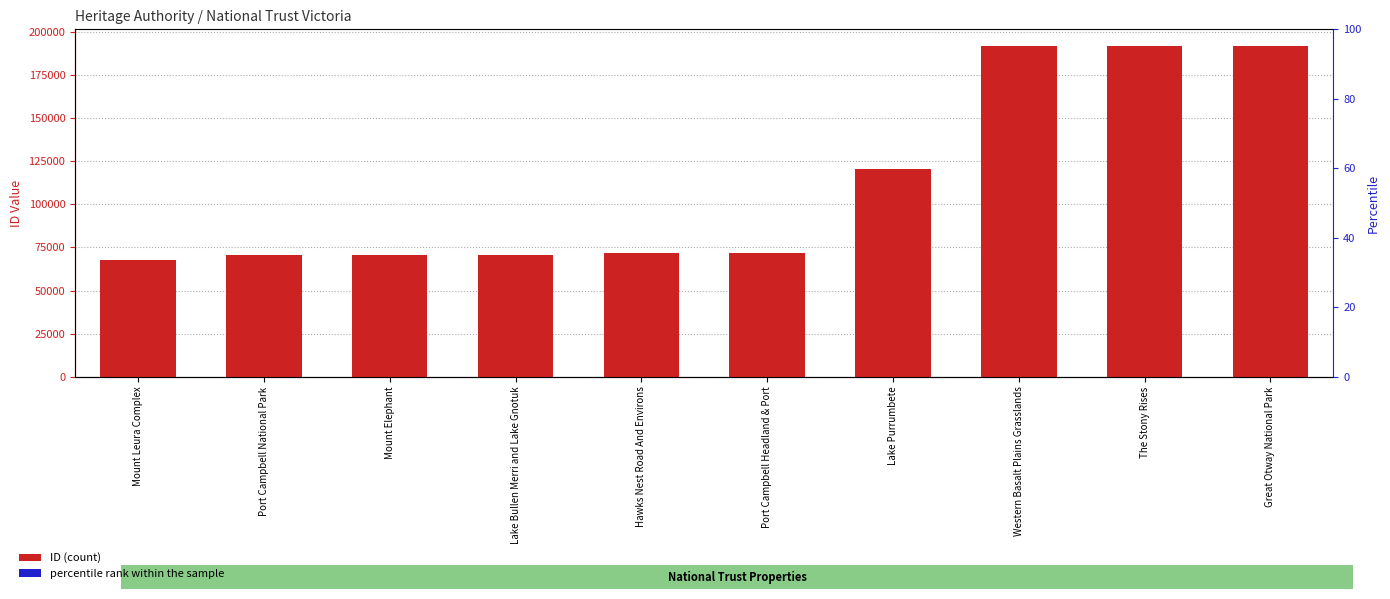

What position from the left is Western Basalt Plains Grasslands?

8